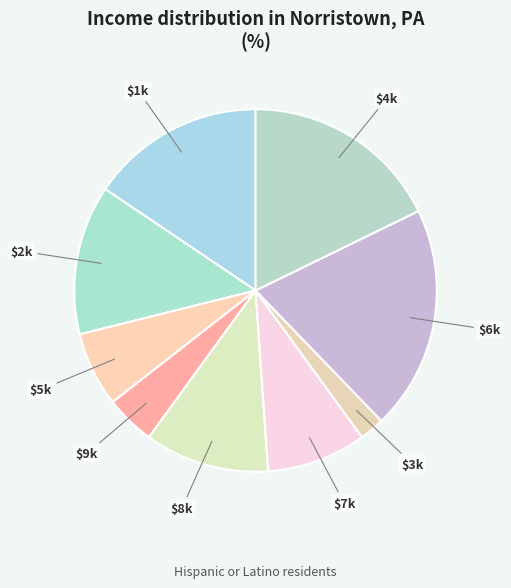

Is it true that $3k is 14% of the pie?

False